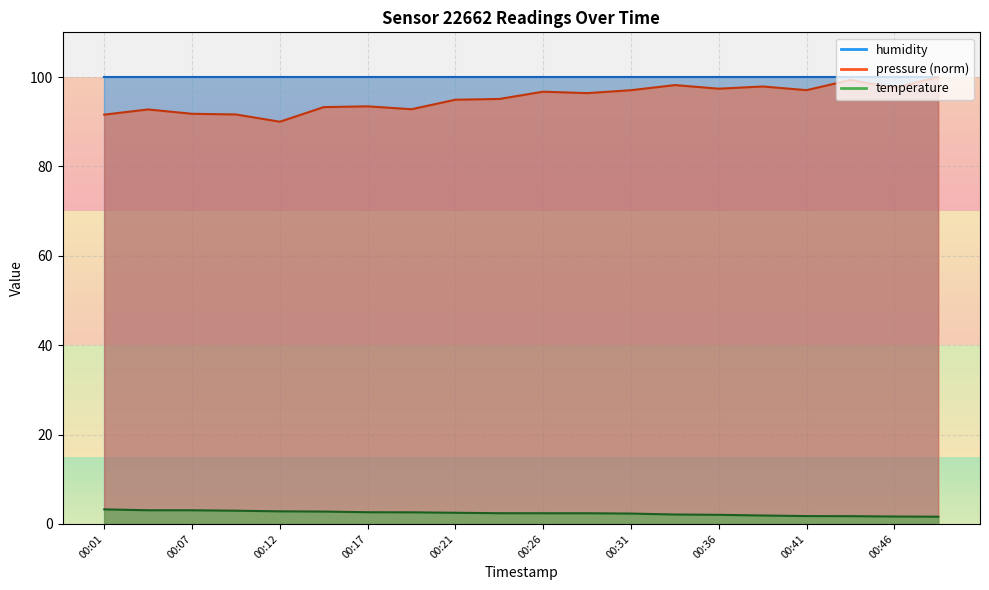

What is the maximum value shown in the chart?

100.0